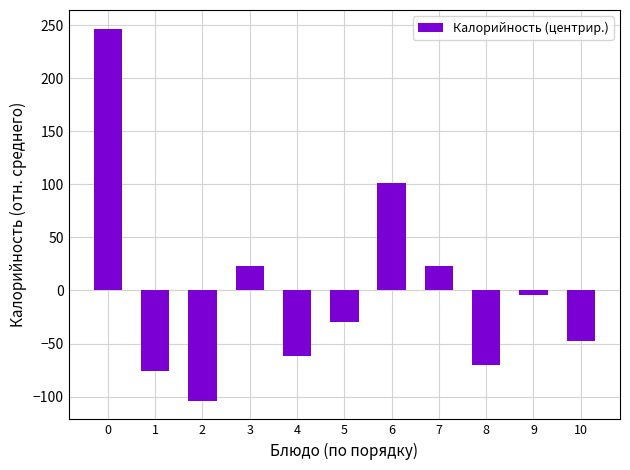

What is the difference between the second highest and second lowest values?

177